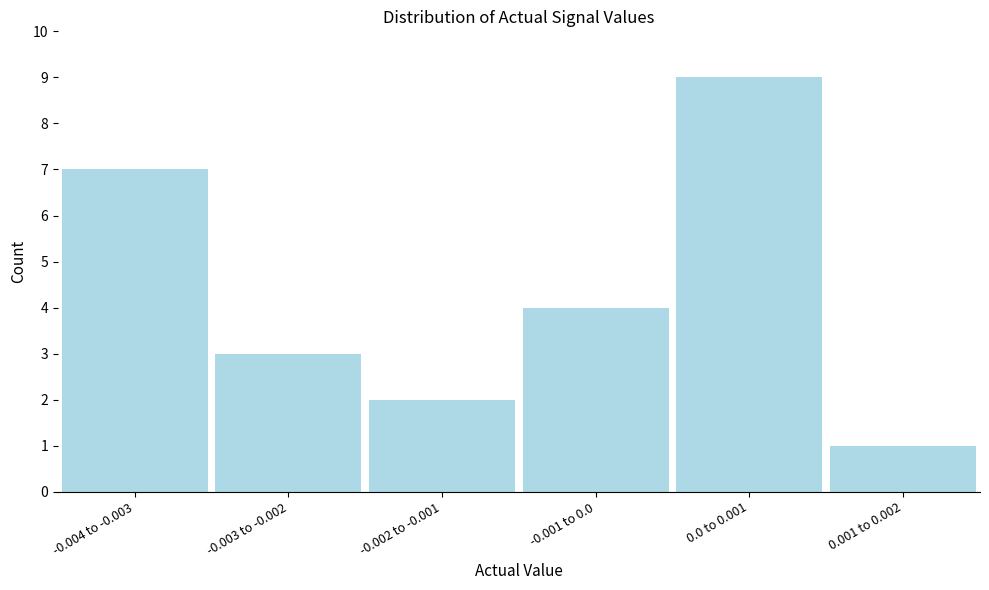

Reading left to right, transcribe all the data shown in this chart.

-0.004 to -0.003=7	-0.003 to -0.002=3	-0.002 to -0.001=2	-0.001 to 0.0=4	0.0 to 0.001=9	0.001 to 0.002=1